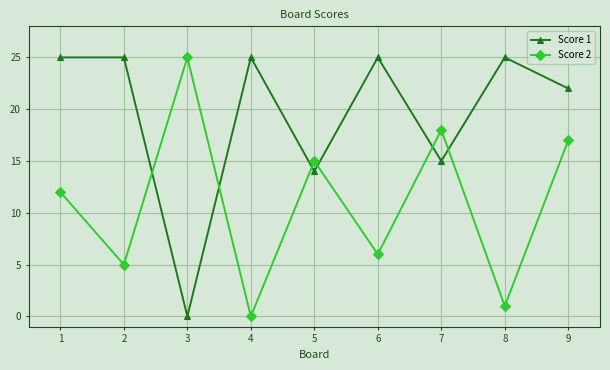

True or false: Score 2 and Score 1 intersect in this chart.

True